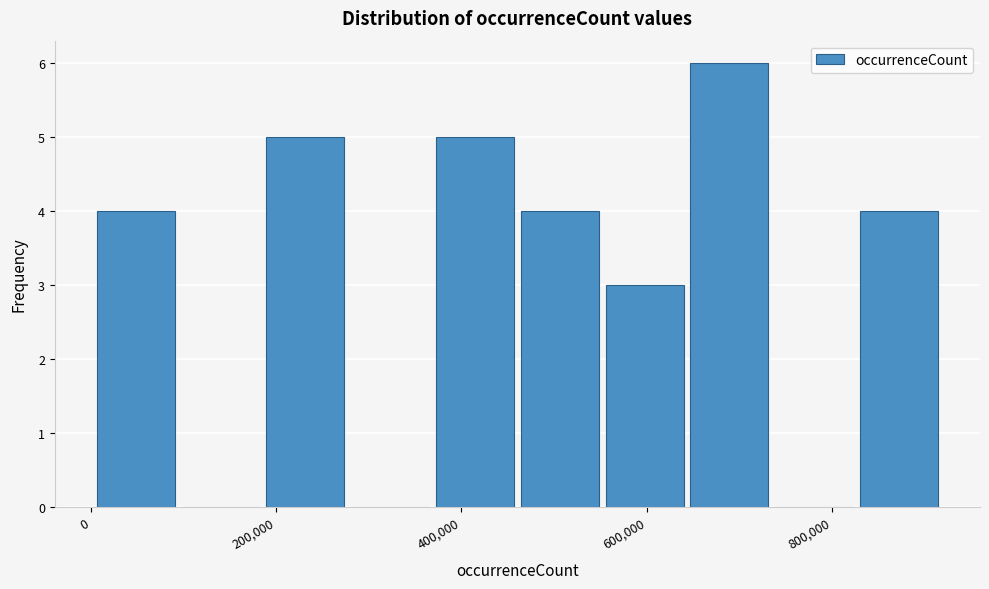

How tall is the bar that spans 0 to 100000 on the x-axis? Neither the bar edges nor the heights are printed on the chart, so give them approximately, as read against the axes.

4